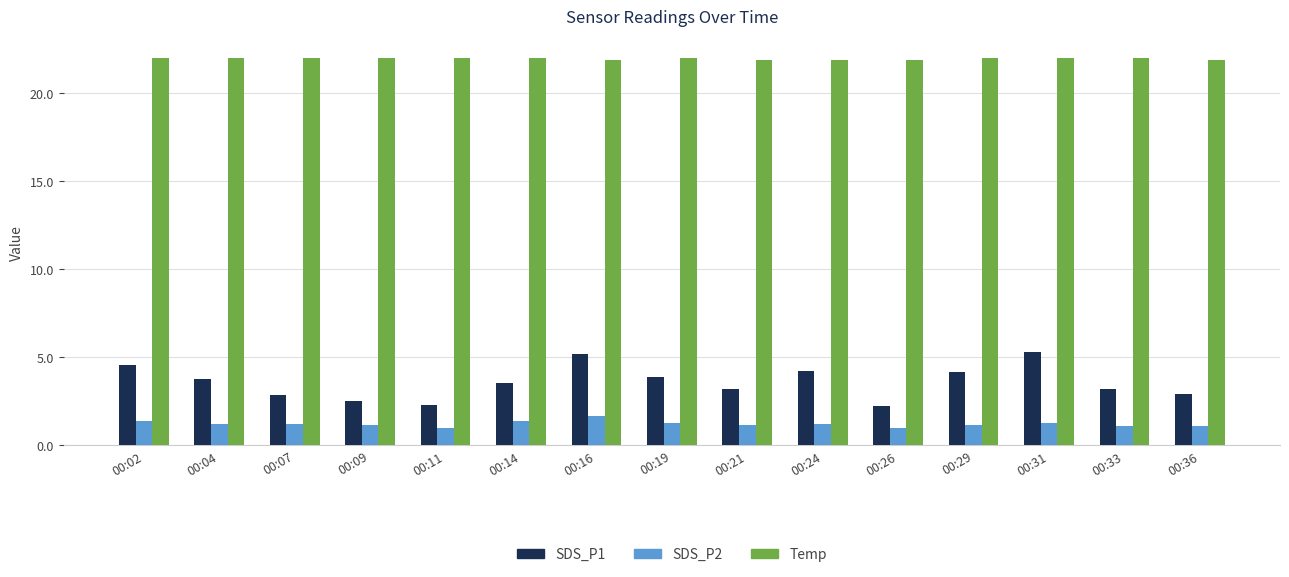

Which series has the largest total across all categories?

Temp